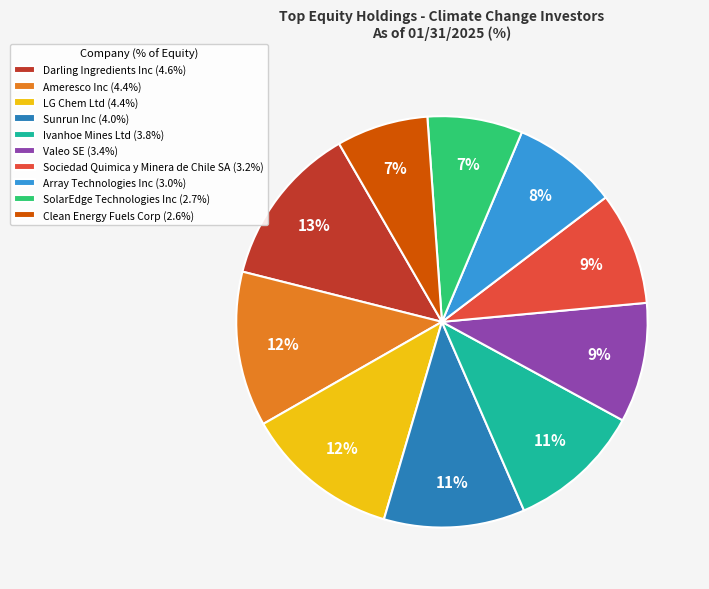

Which has a higher value, Ameresco Inc or Ivanhoe Mines Ltd?

Ameresco Inc